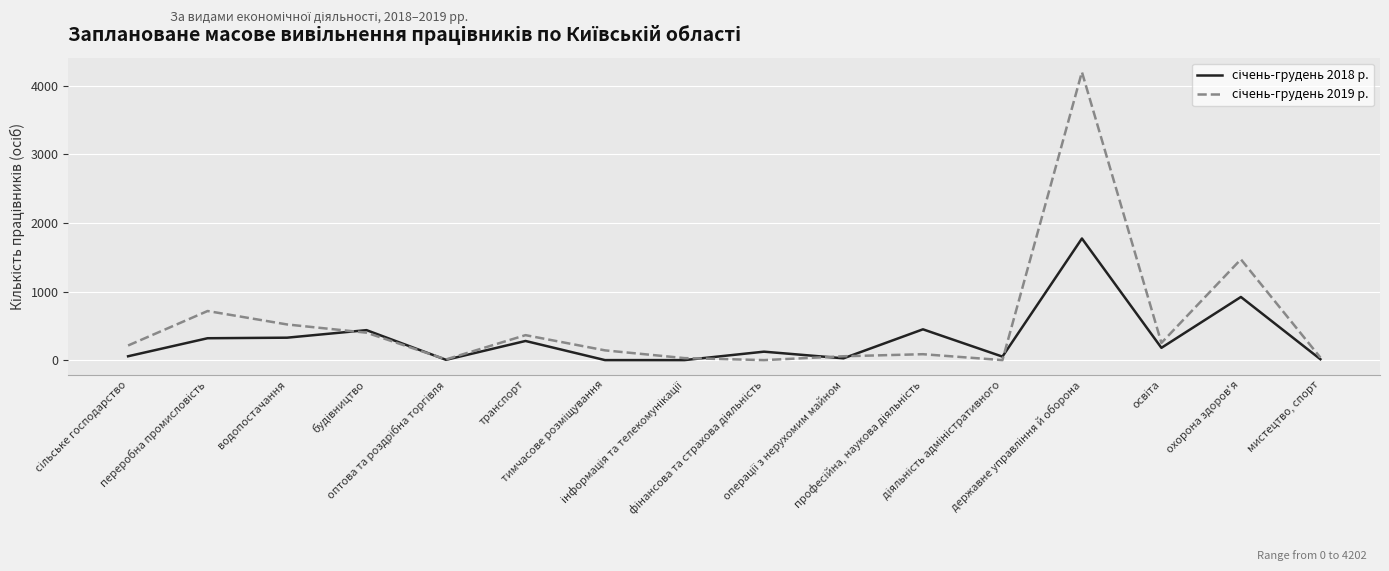

What is the maximum value shown in the chart?

4202